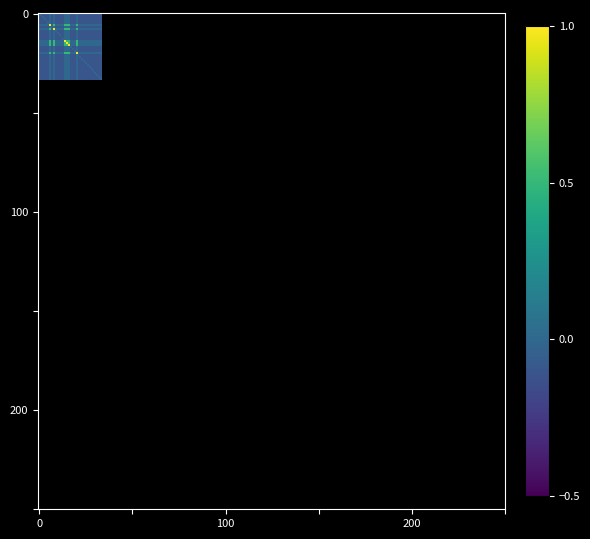

How many series are shown in this chart?

34